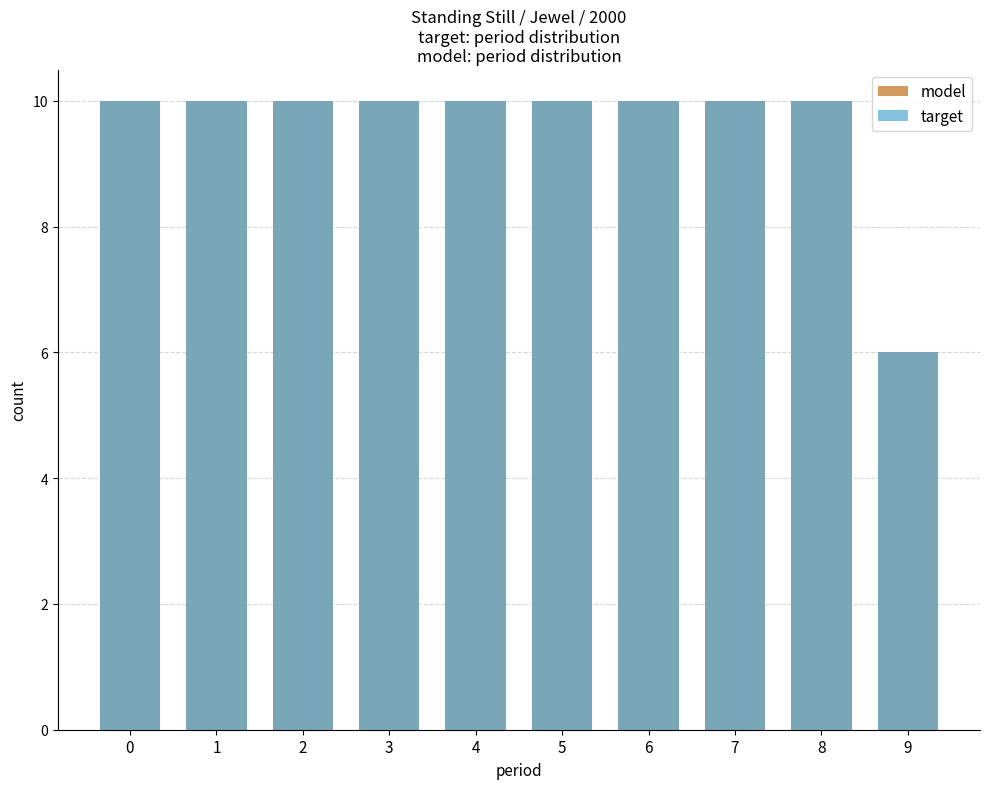

Which series has the largest range (max minus min)?

model